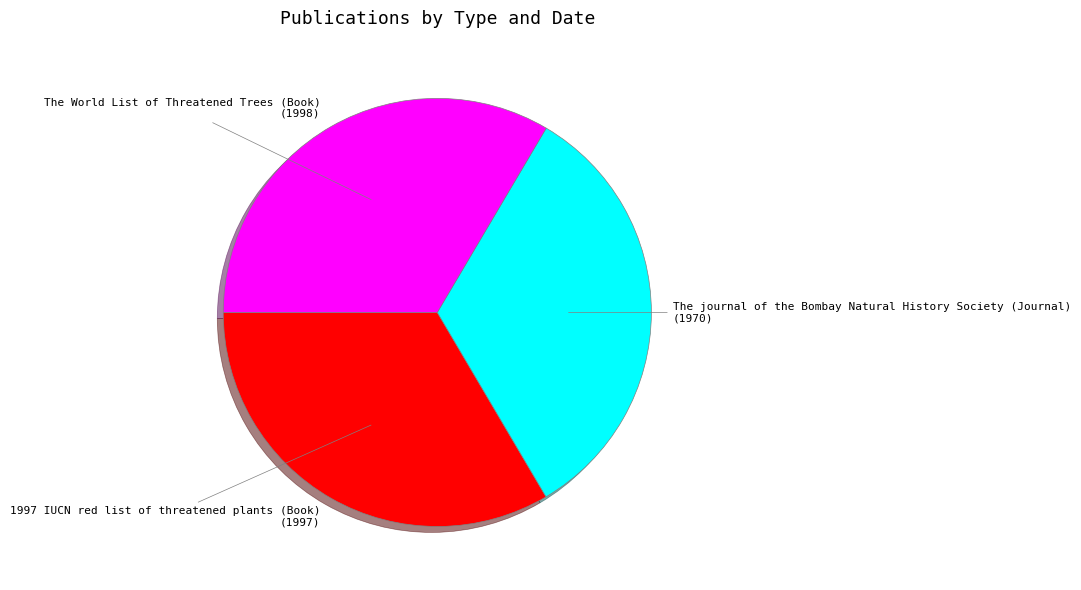

How many slices are in this pie chart?

3